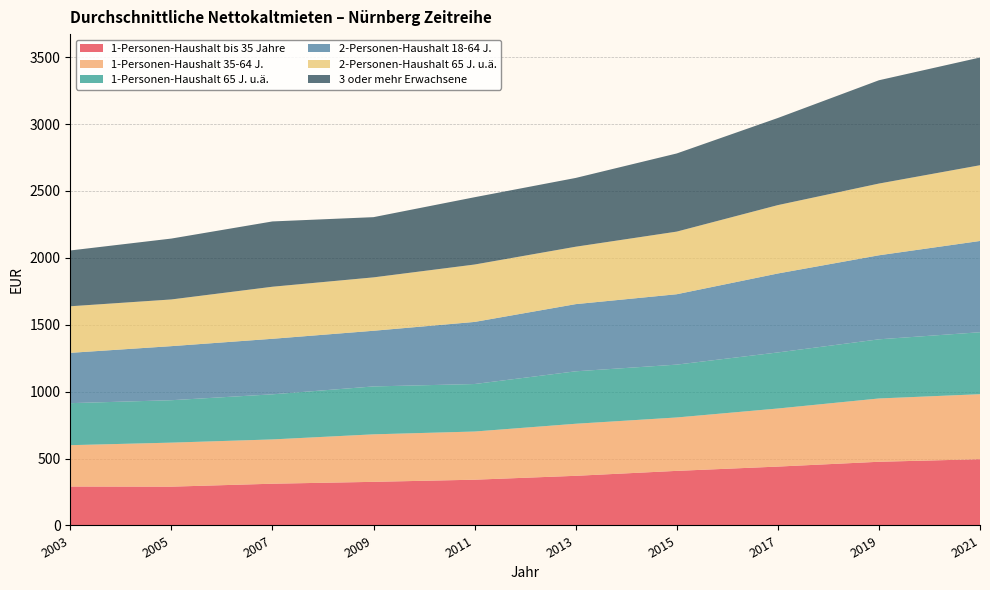

Reading left to right, what are all the values shown in this chart?

1-Personen-Haushalt bis 35 Jahre: 291	290	312	326	342	371	408	440	476	495
1-Personen-Haushalt 35-64 J.: 309	329	331	355	360	389	399	434	473	486
1-Personen-Haushalt 65 J. u.ä.: 314	317	337	358	355	392	395	419	442	463
2-Personen-Haushalt 18-64 J.: 376	404	415	416	464	502	526	590	628	682
2-Personen-Haushalt 65 J. u.ä.: 348	349	389	399	429	429	468	511	536	566
3 oder mehr Erwachsene: 417	455	488	450	503	514	584	651	772	805